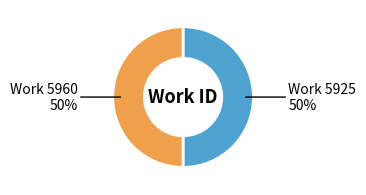

Count the number of slices in the pie.

2